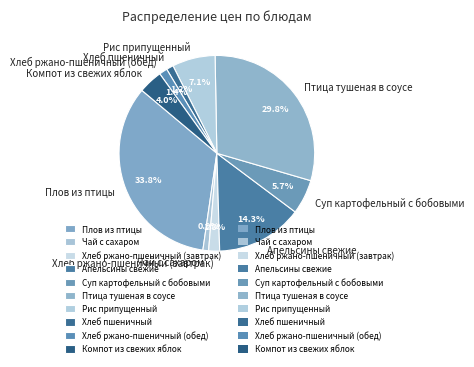

What percentage do Компот из свежих яблок and Суп картофельный с бобовыми together represent?

9.7%